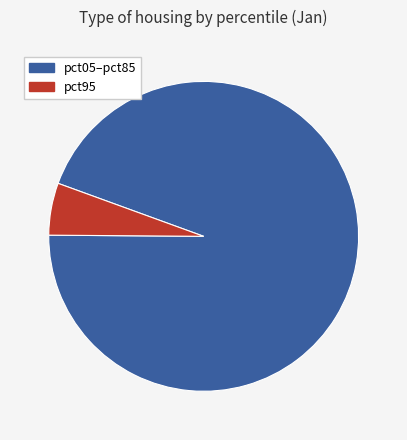

Is there any slice that represents more than half of the pie?

Yes